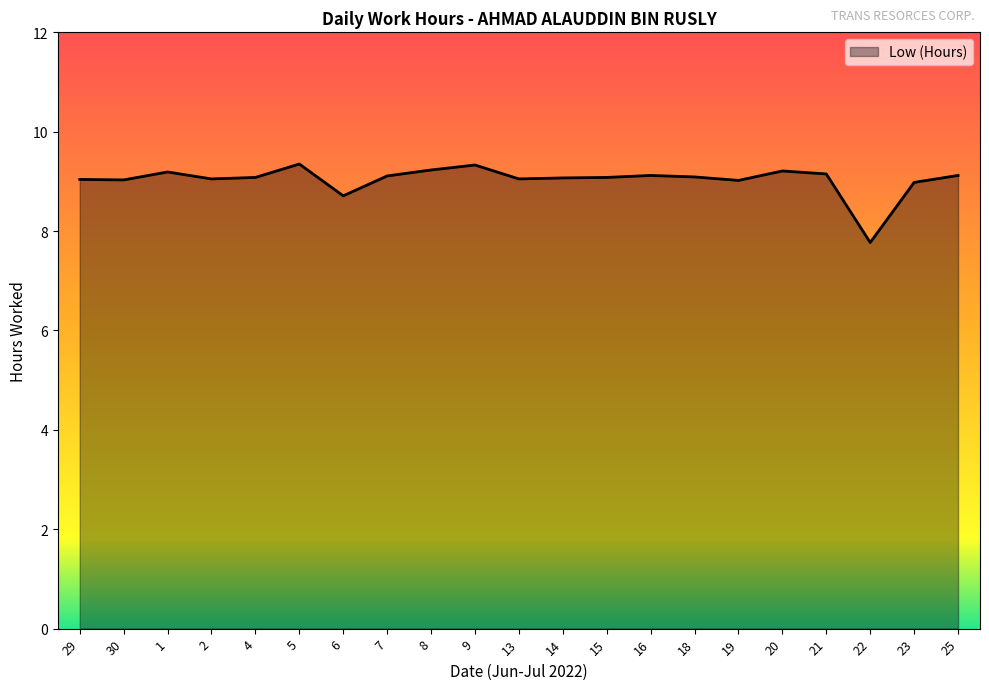

The chart shows a value of 2.5 at 18. True or false?

False